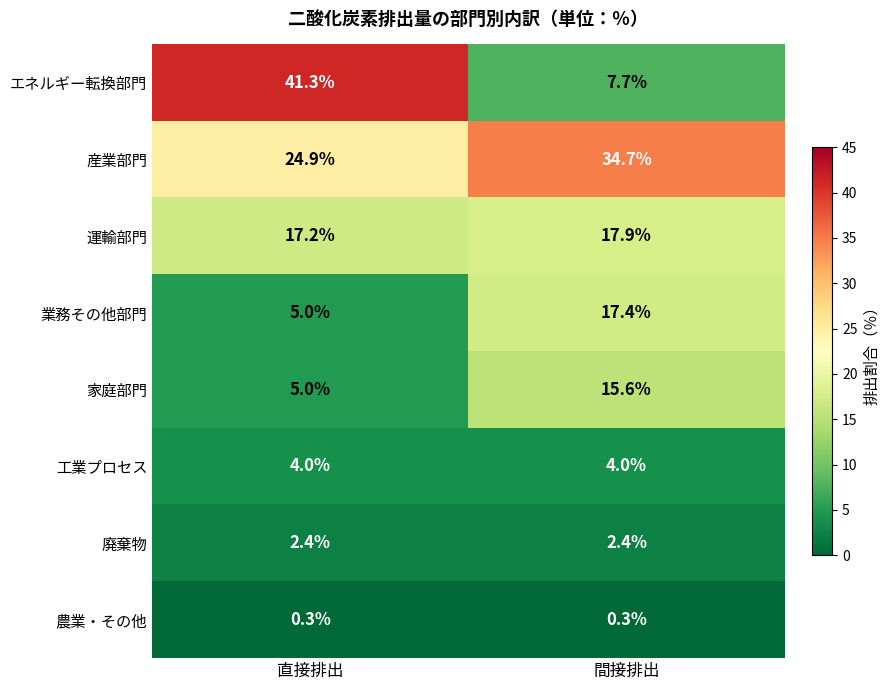

Which series has the largest range (max minus min)?

エネルギー転換部門